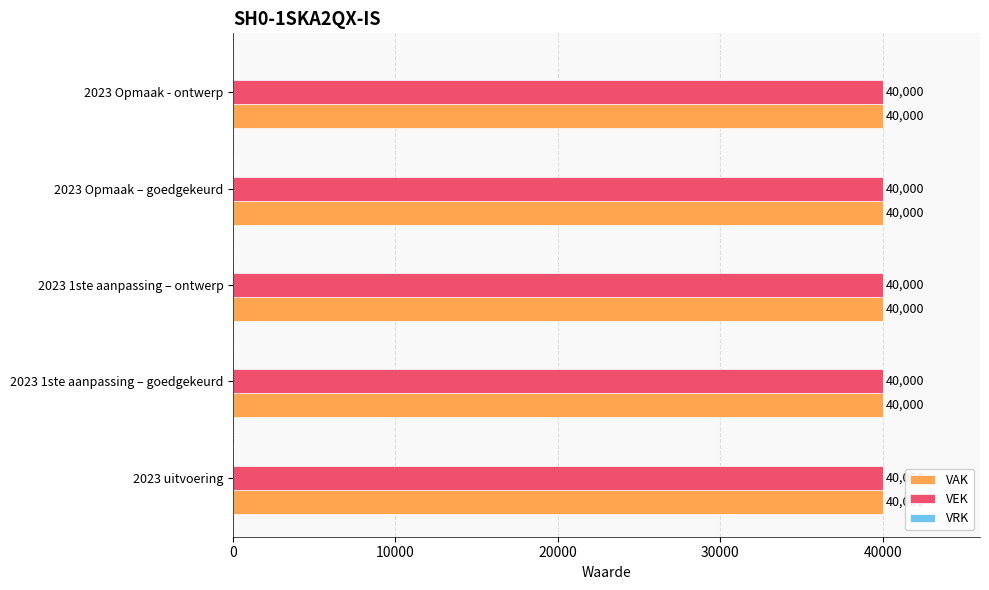

Rank the series at 2023 1ste aanpassing – goedgekeurd from highest to lowest value.

VAK, VEK, VRK